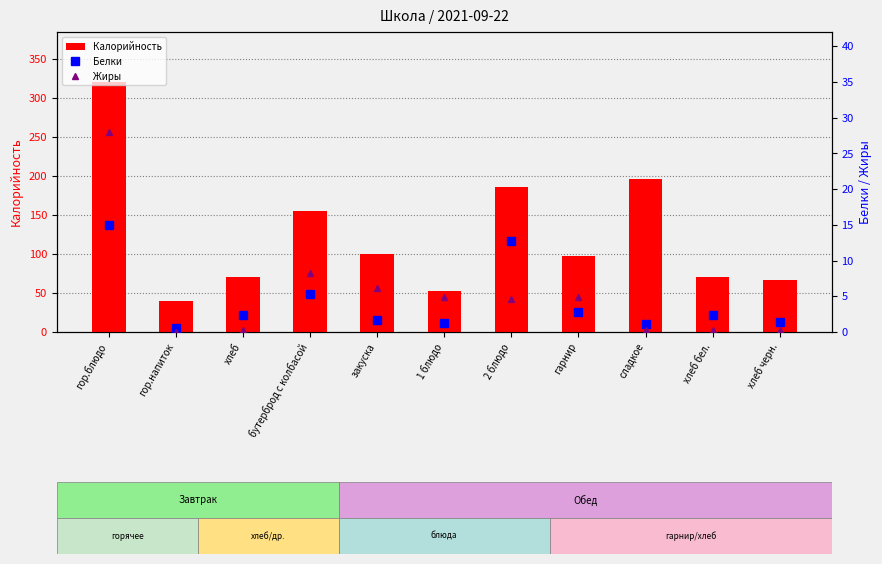

At which label does Калорийность first exceed 97?

гор.блюдо